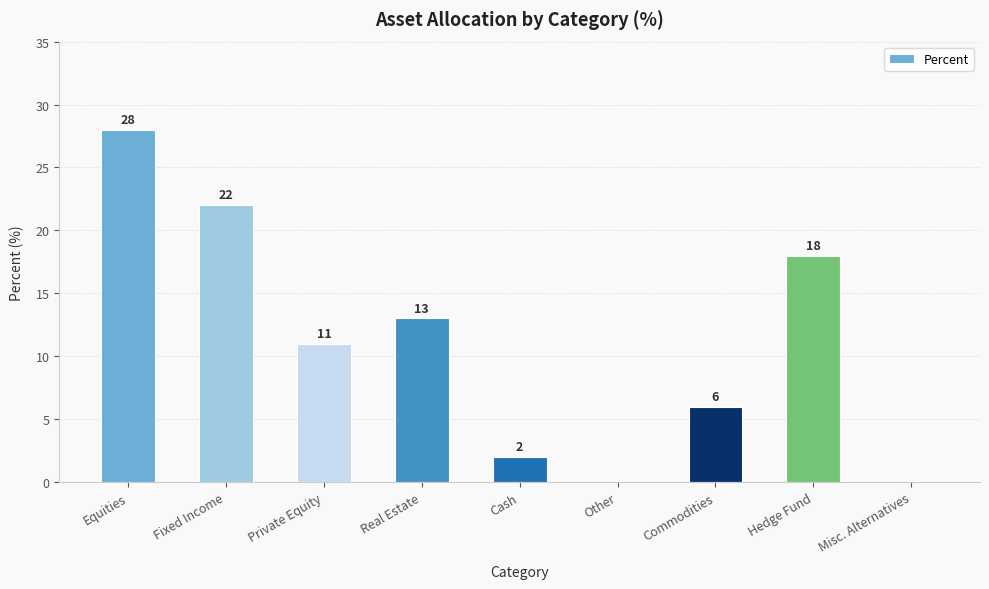

Which label corresponds to the largest value in the chart?

Equities